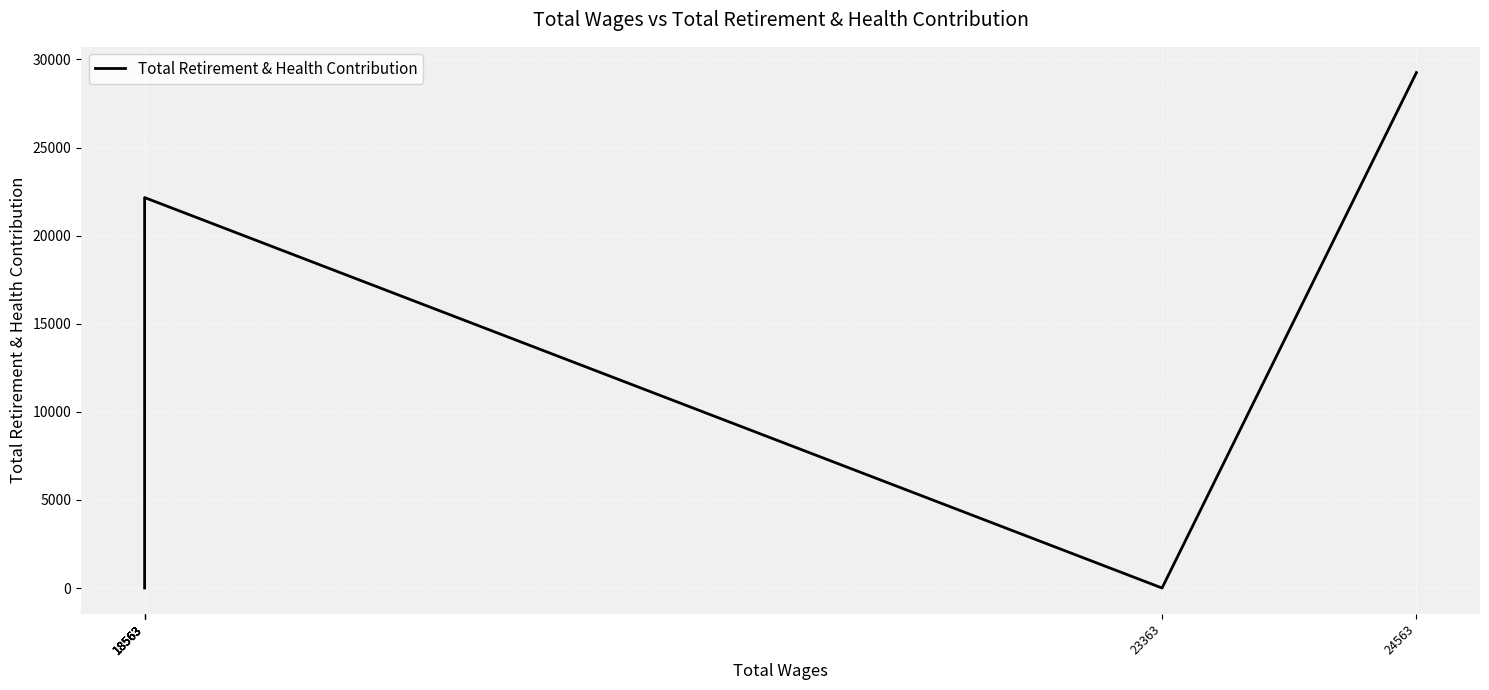

What is the change in value from 24563 to 18563?

-29253